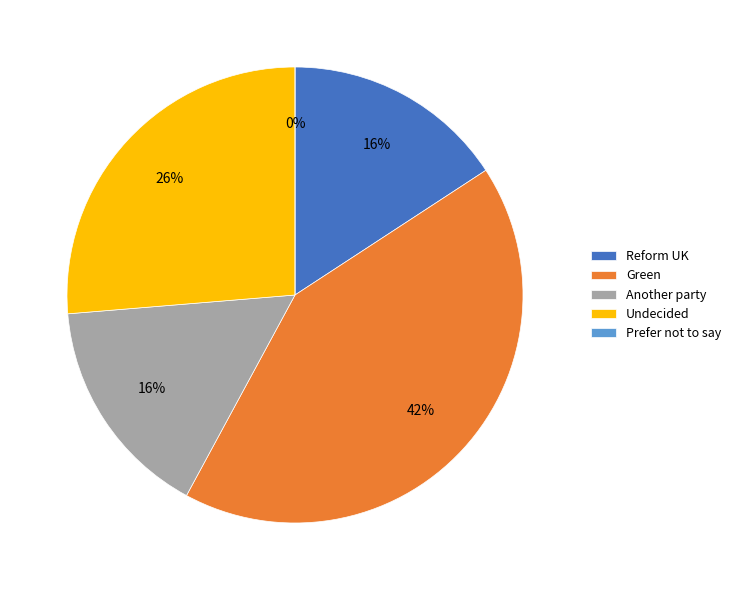

What is the smallest slice in the pie chart?

Prefer not to say